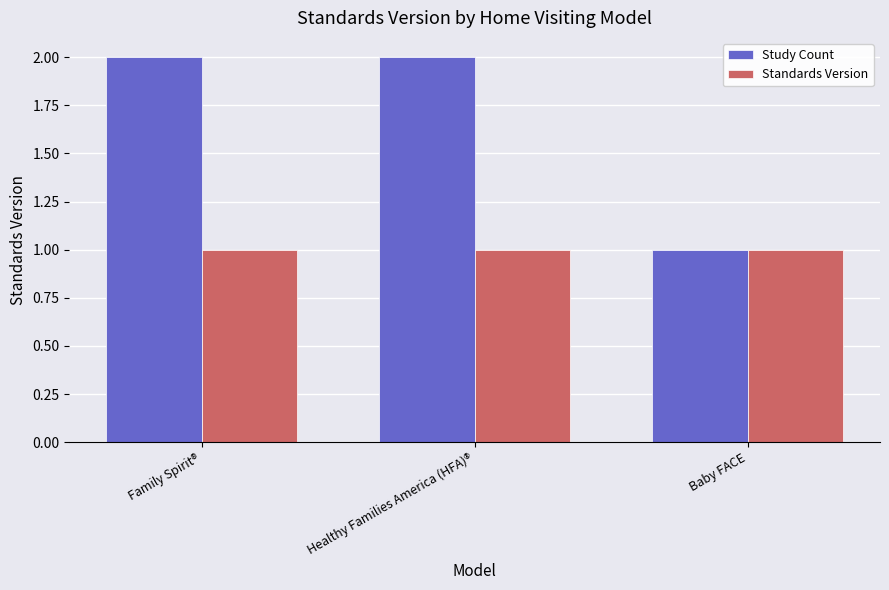

Reading left to right, list all the values displayed in this chart.

Study Count: Family Spirit®=2	Healthy Families America (HFA)®=2	Baby FACE=1
Standards Version: Family Spirit®=1	Healthy Families America (HFA)®=1	Baby FACE=1